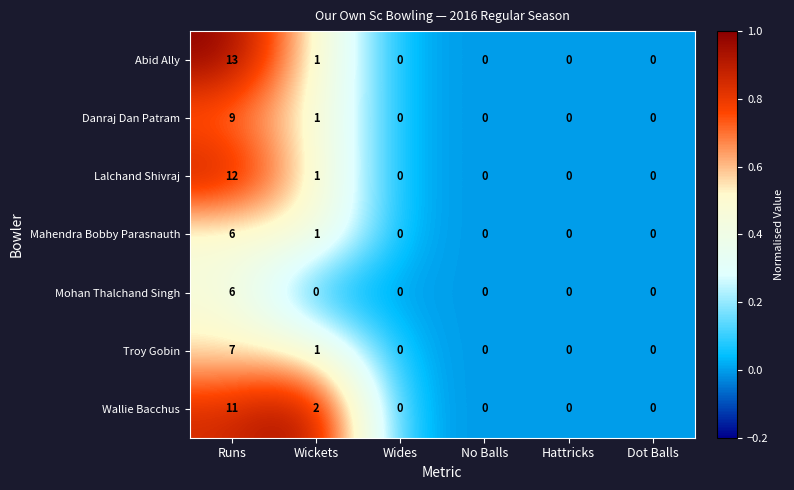

True or false: Troy Gobin has a value of 0 at Wickets.

False